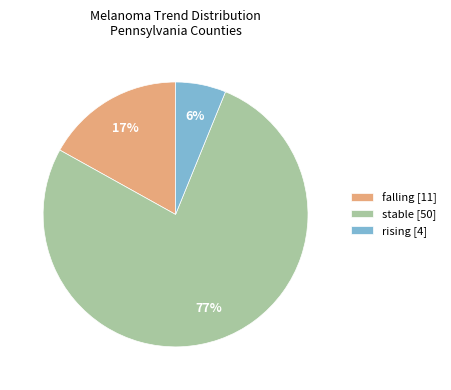

To the nearest percent, what is the difference between the largest and smallest slice percentages?

71%